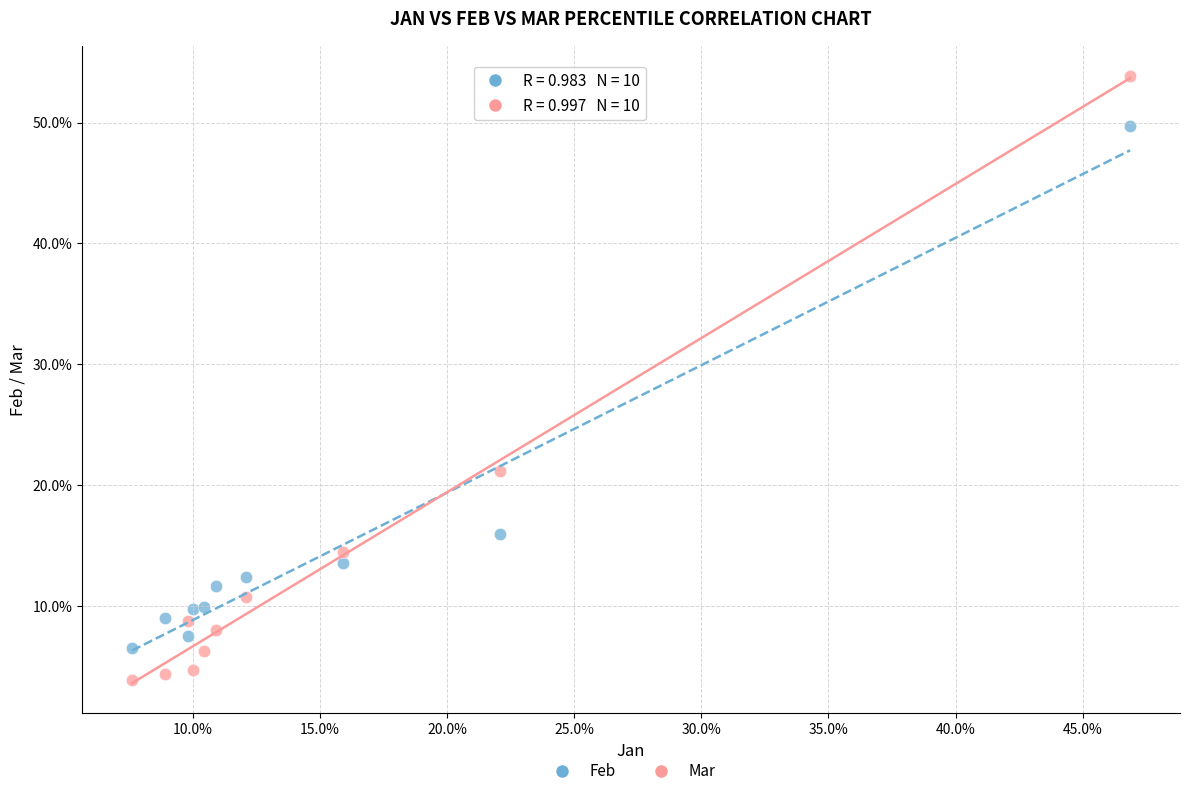

What are all the series names shown in the legend?

Feb, Mar